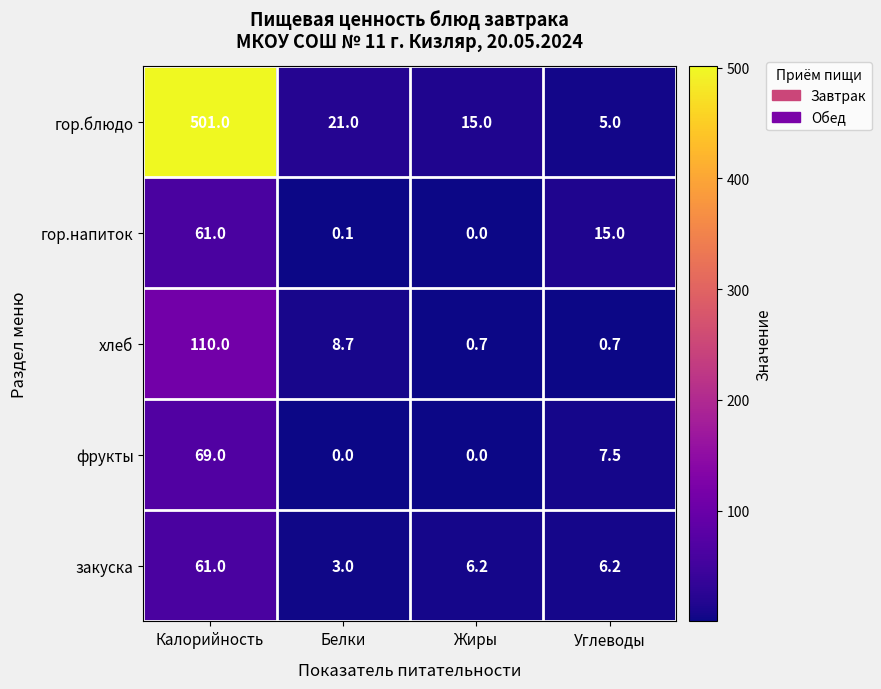

What is the difference between the maximum and minimum values in the фрукты series?

69.0